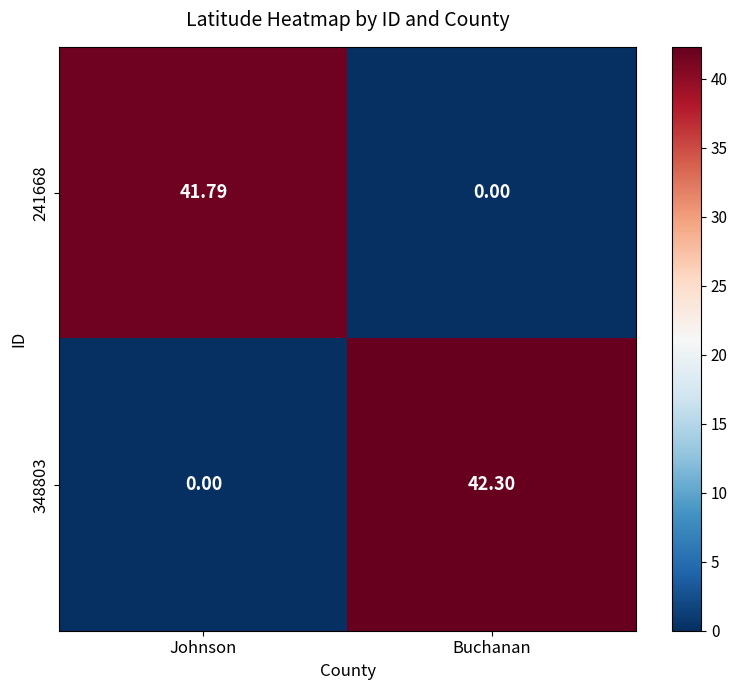

Which series has the widest spread of values?

348803